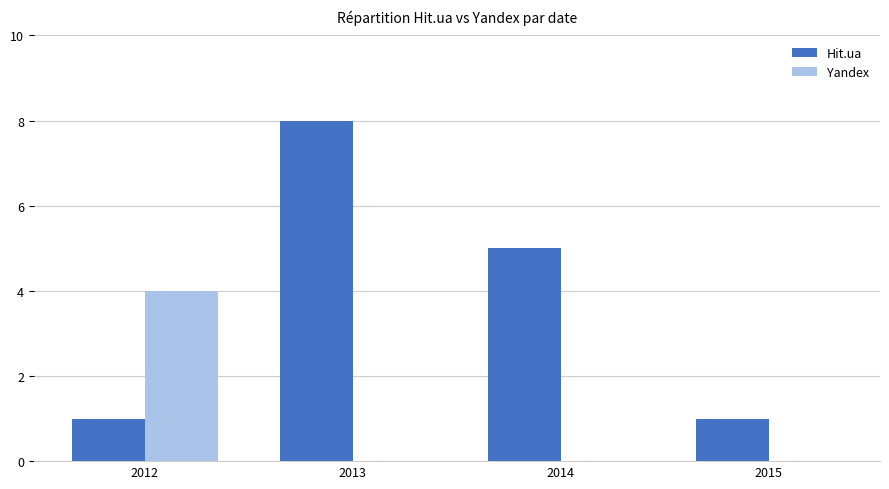

Is the value of Yandex at 2014 greater than the value of Hit.ua at 2015?

No